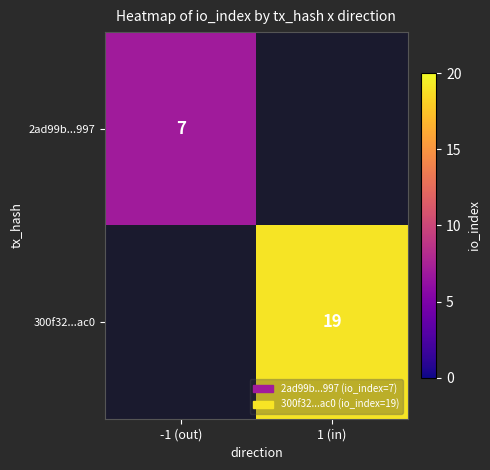

What is the minimum value shown in the chart?

7.0